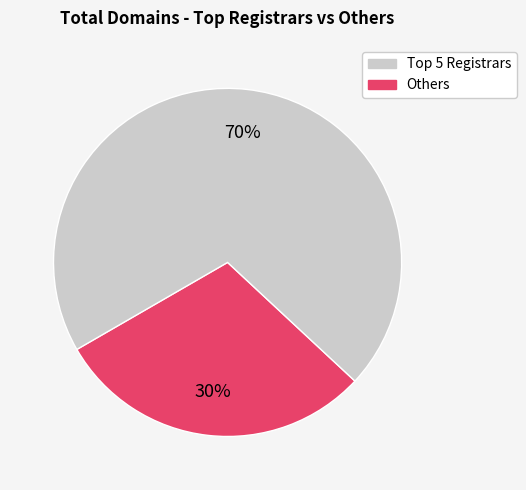

How many segments does this pie chart have?

2